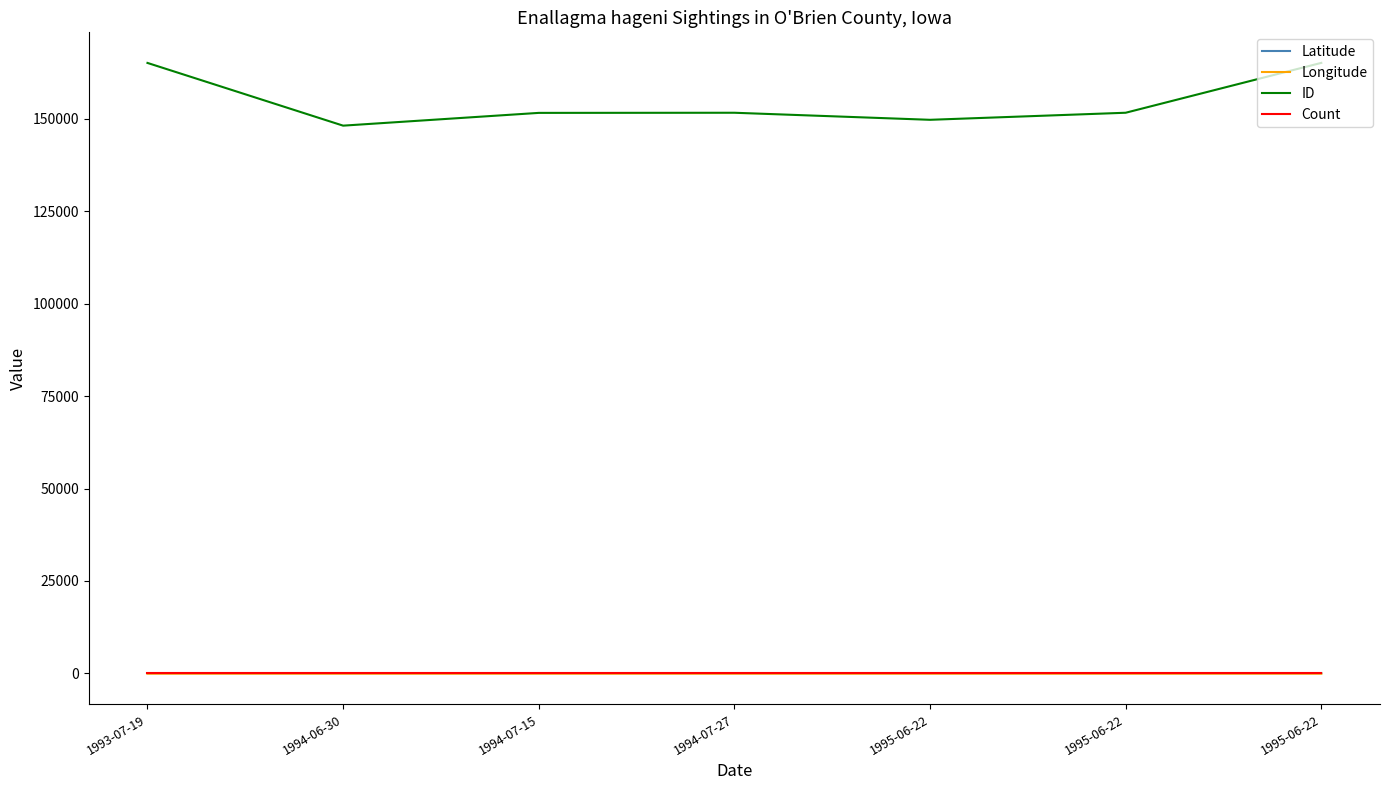

Does the chart have visible grid lines?

No